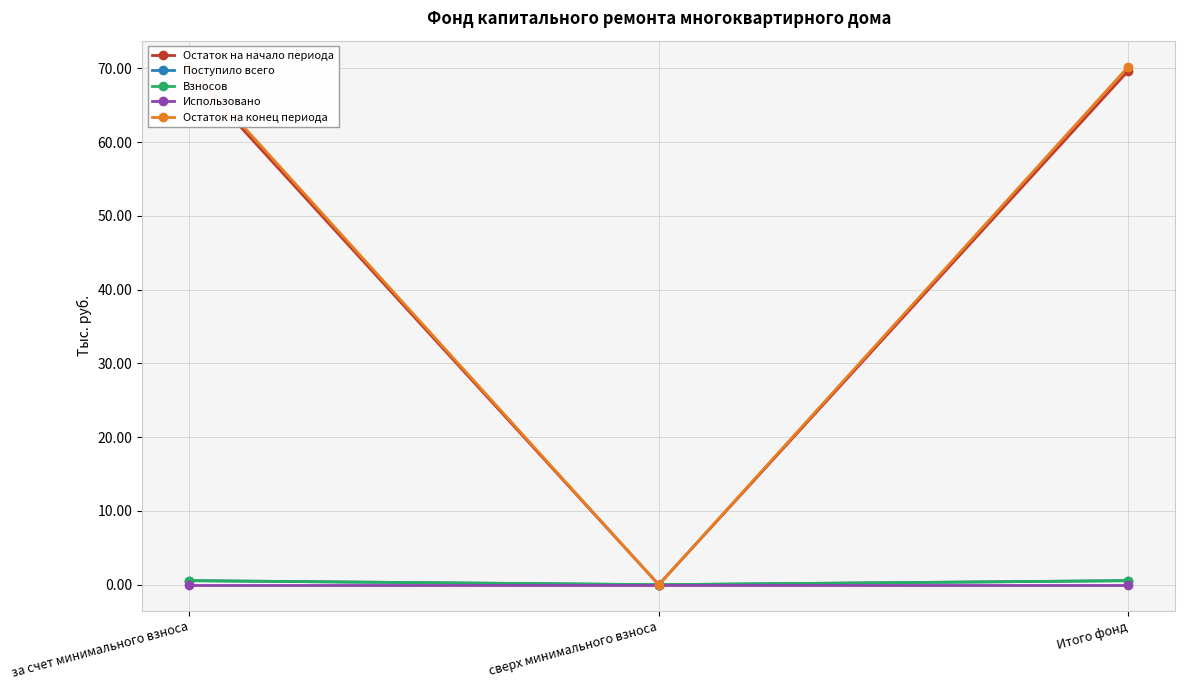

At which category is the sum across all series the highest?

за счет минимального взноса